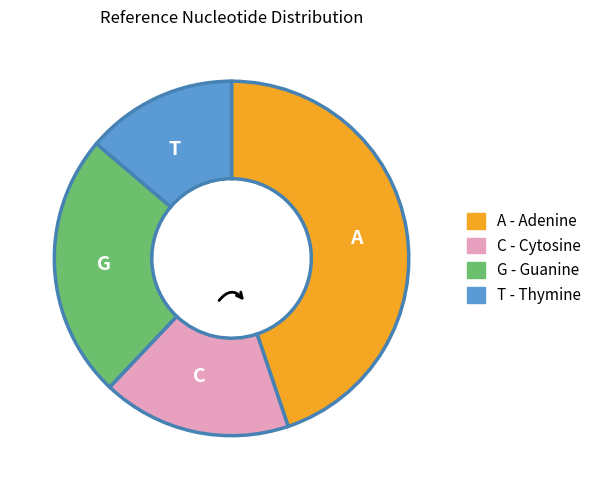

Which slice is the smallest?

T